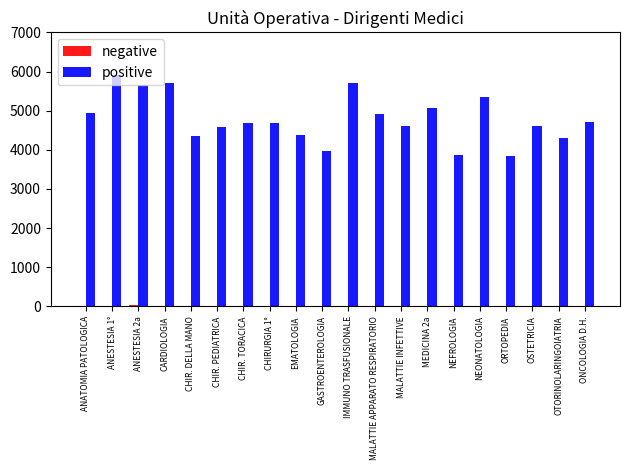

The value of positive at CHIR. DELLA MANO is 4348.6. True or false?

True